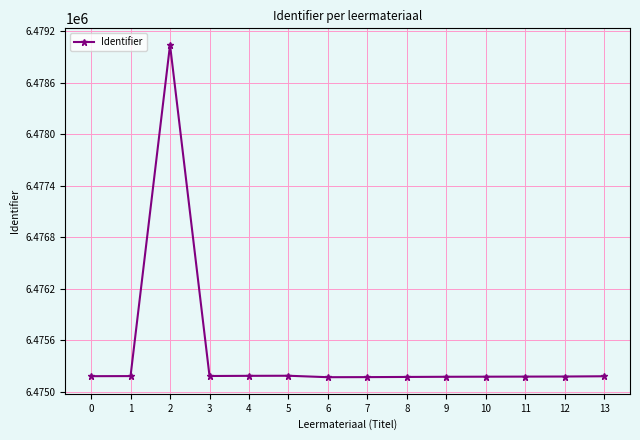

Which category has the highest value across all series?

2